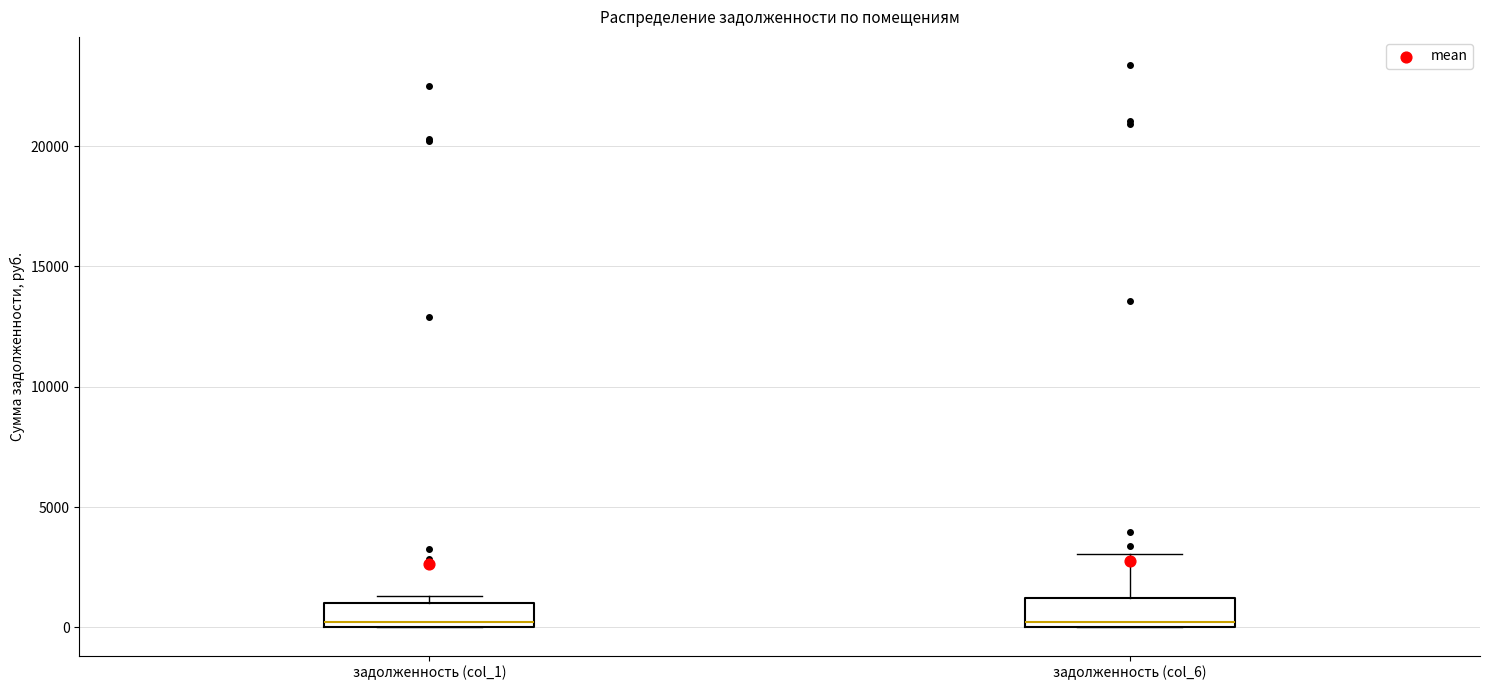

Where is the upper edge of the box for задолженность (col_6) on the y-axis? The values are not printed on the chart, so give them approximately, as read against the axis.

1000